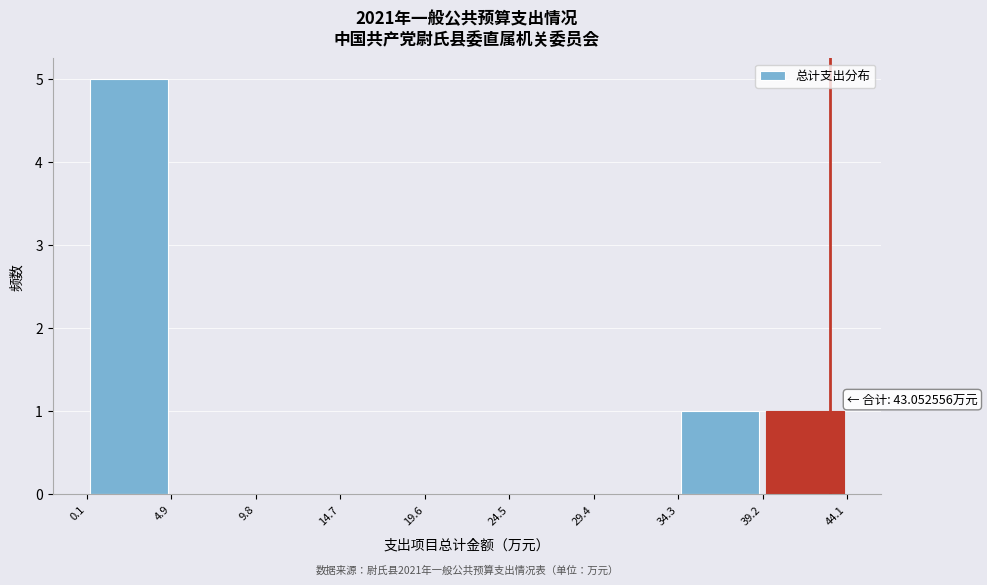

Over which range of the x-axis is the bar tallest?

0.1 to 4.9